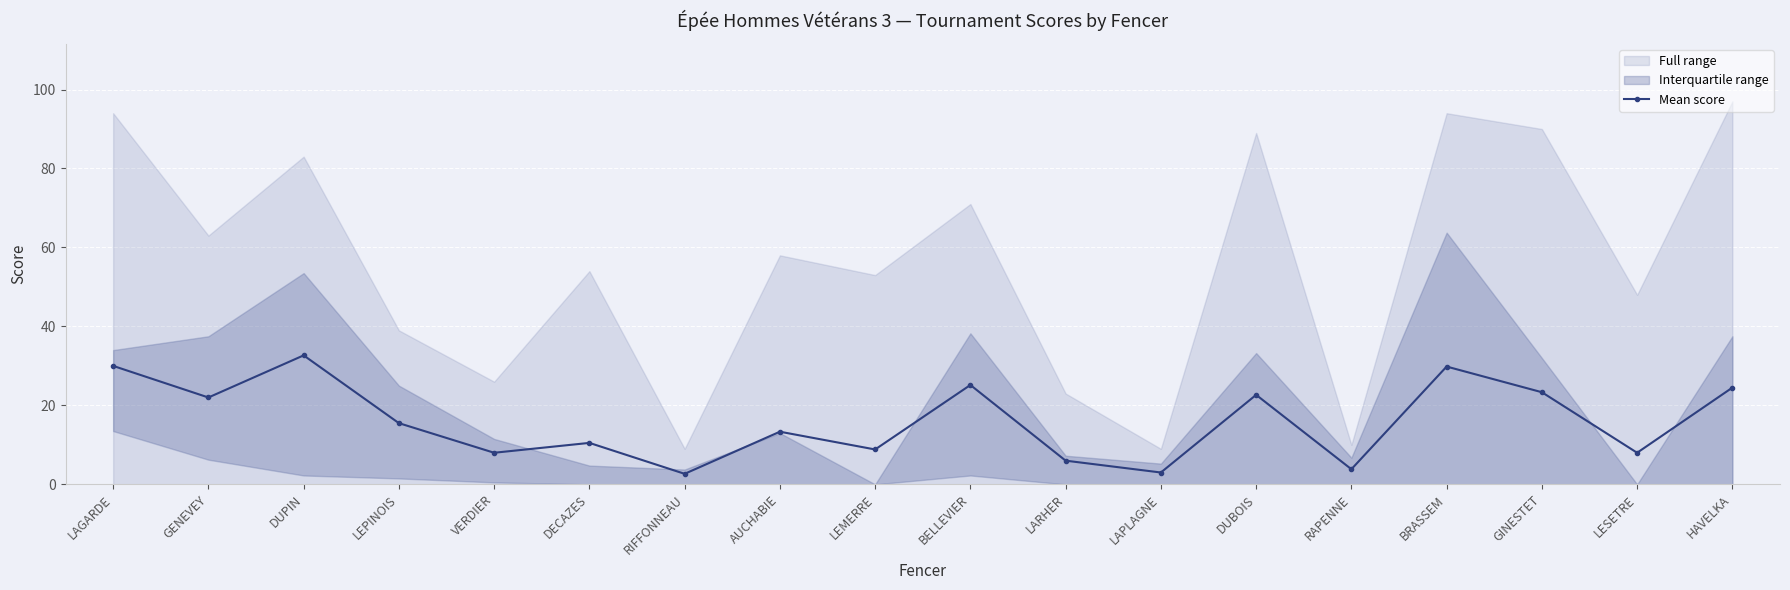

What is the label of the 7th point from the right?

LAPLAGNE